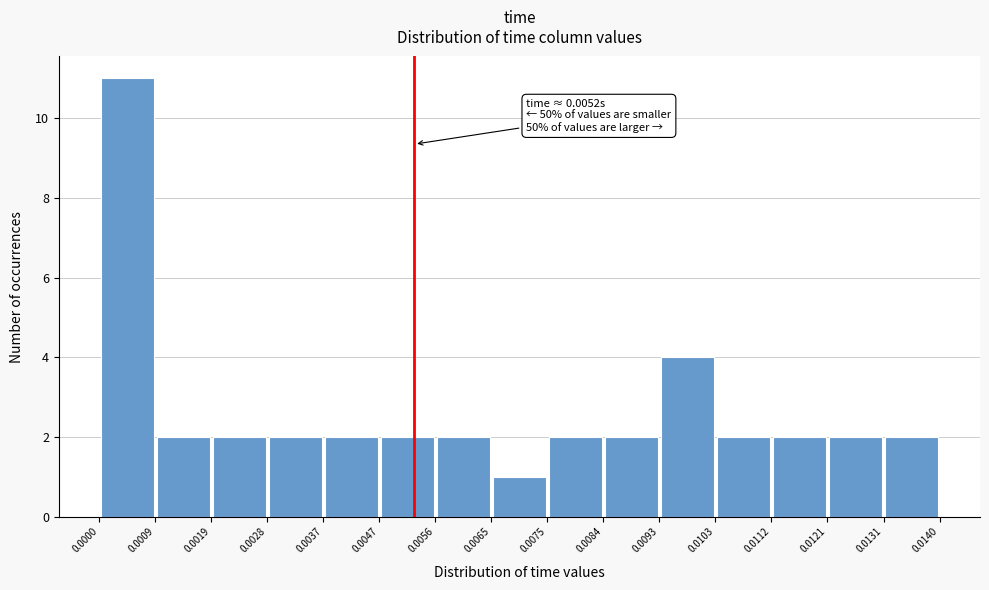

Over which range of the x-axis is the bar tallest?

0.0000 to 0.0009